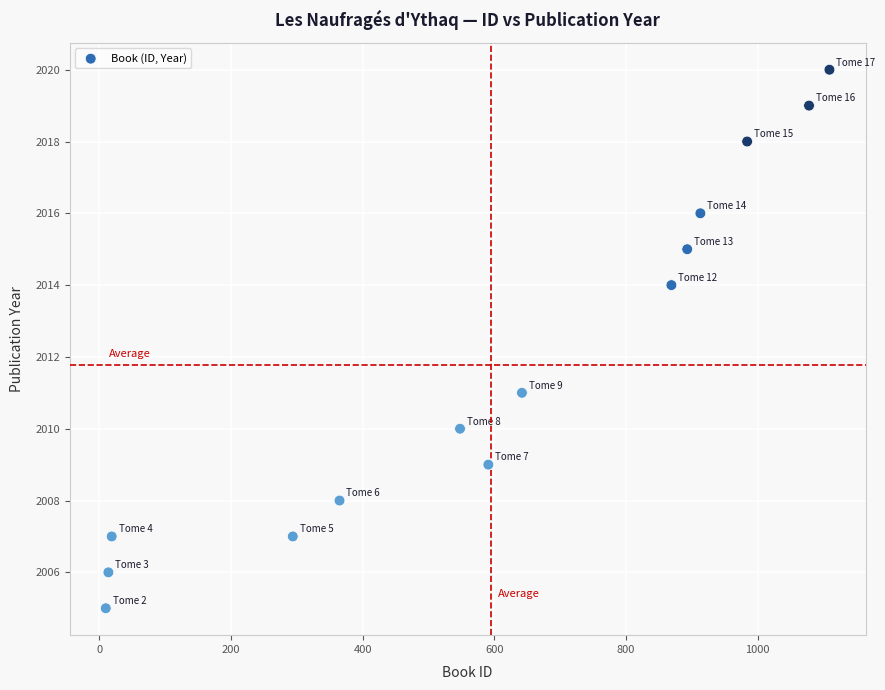

What is the range of Y values (max minus min)?

15